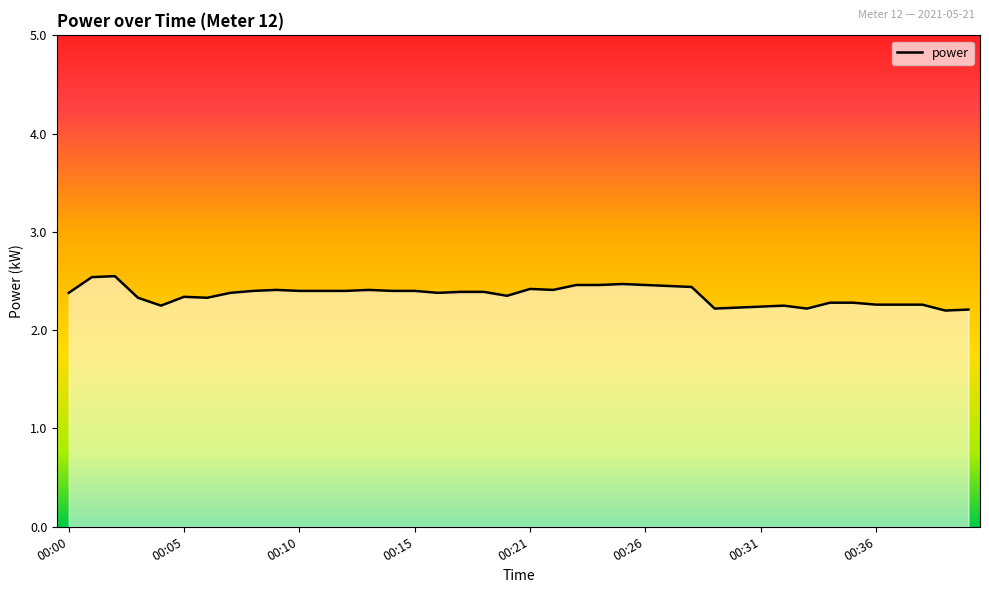

What is the smallest value displayed?

2.2